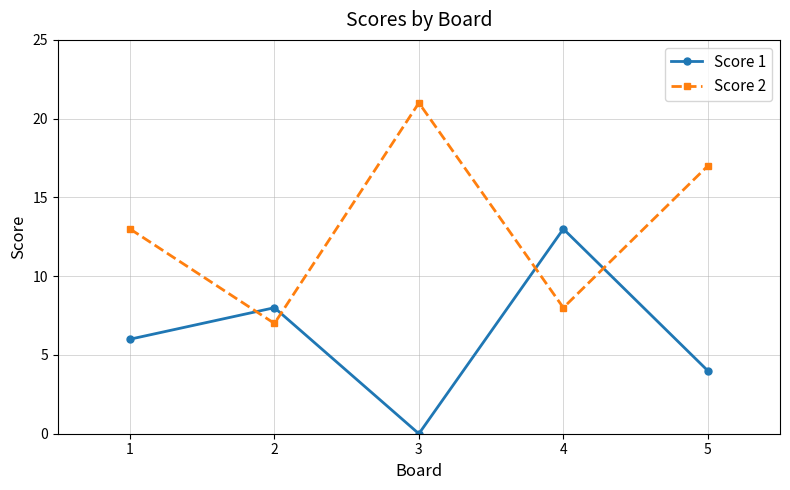

How many times do Score 2 and Score 1 cross each other?

4